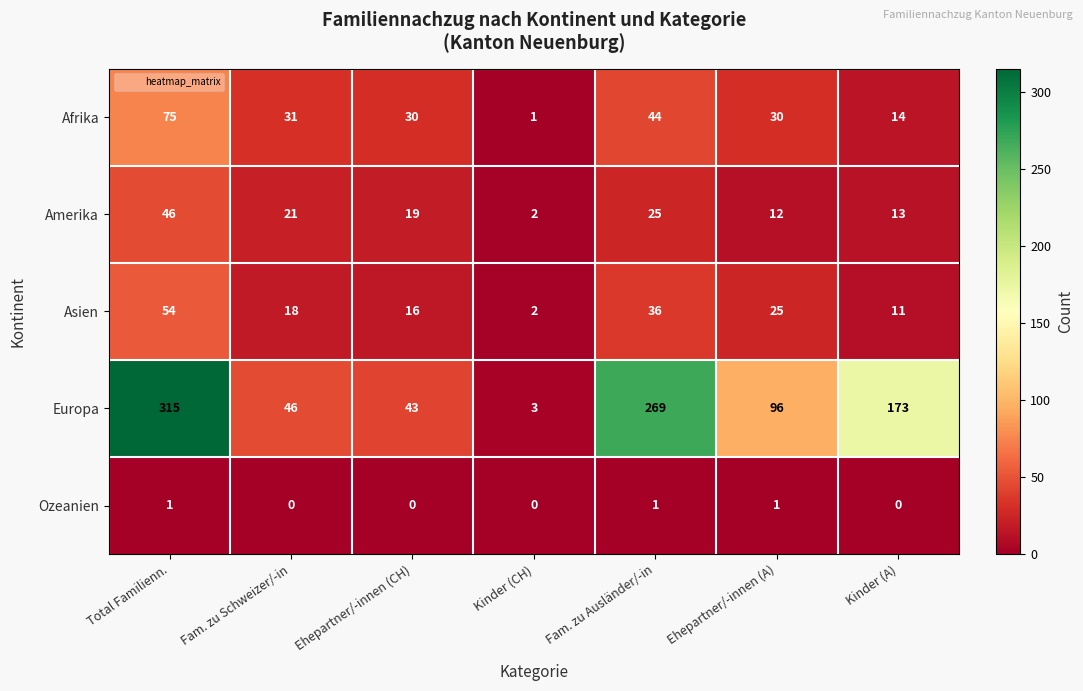

The value of Europa at Kinder (CH) is 3. True or false?

True